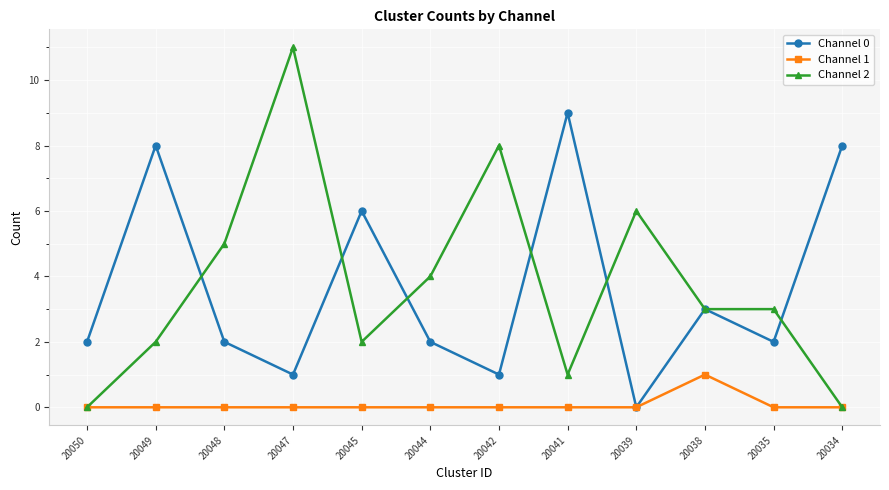

Is it true that Channel 1 equals 2 at 20038?

False